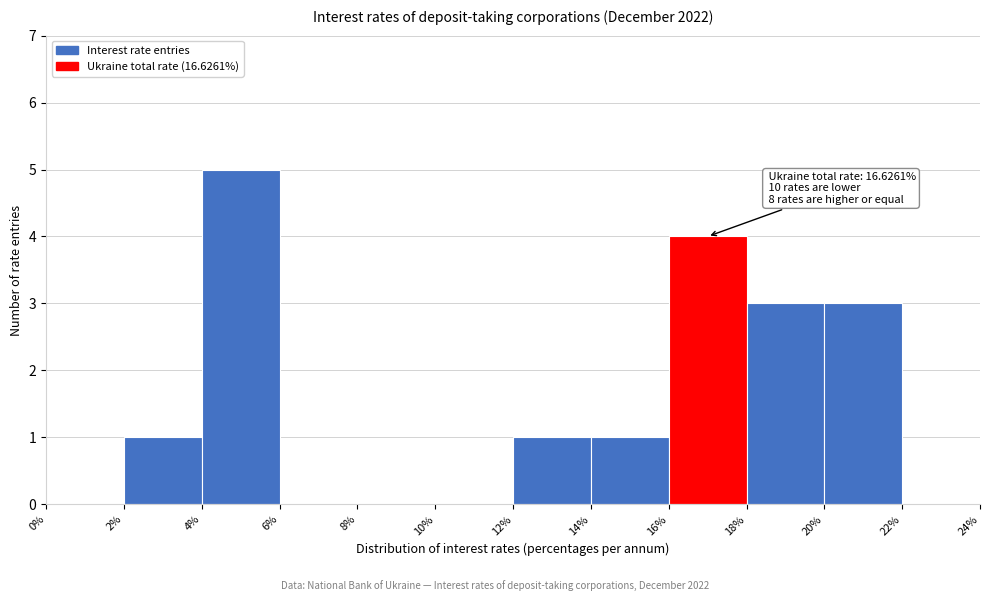

Over which range of the x-axis is the bar tallest?

4% to 6%